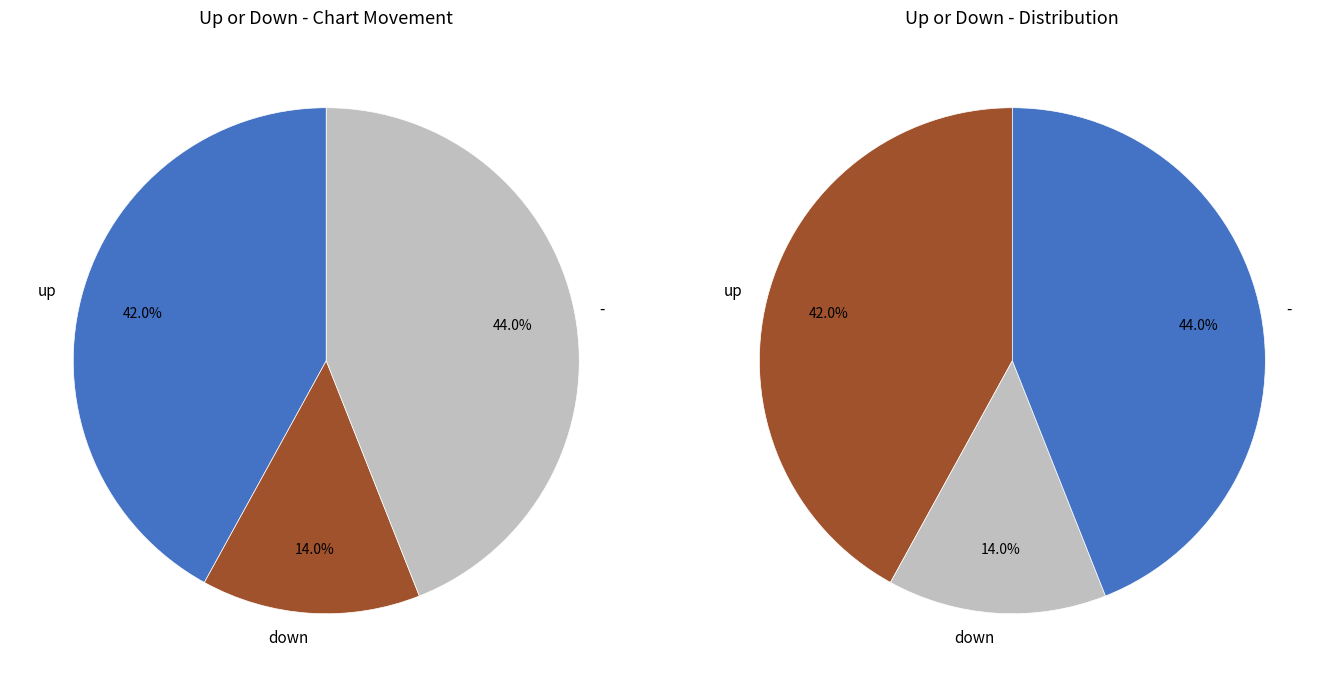

To the nearest percent, what is the combined percentage of - and down?

58%